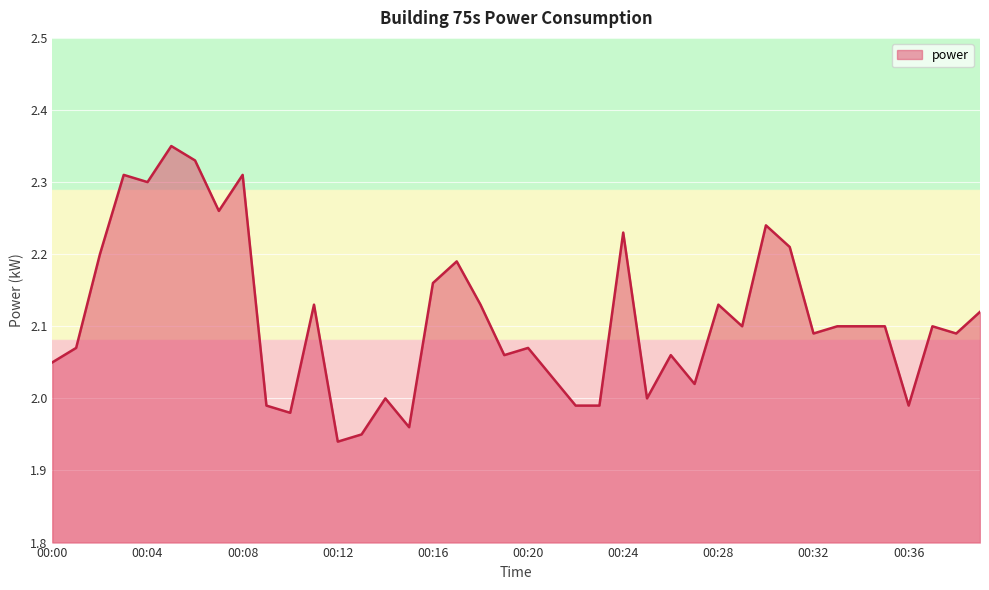

Does the chart display data point markers on the line(s)?

No